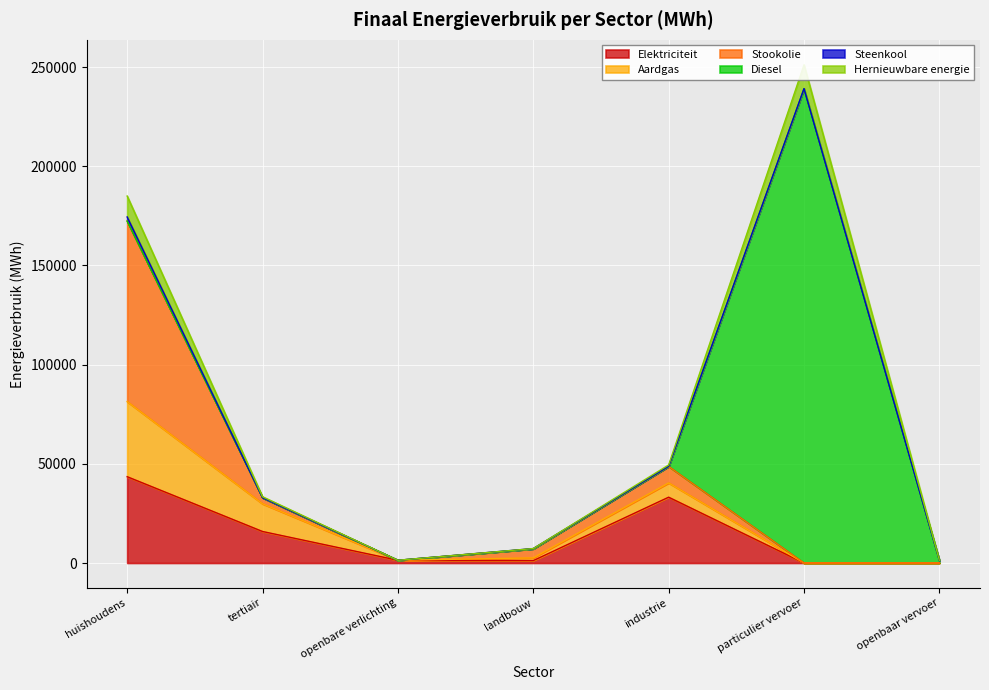

At which label is Steenkool closest to 1024?

landbouw